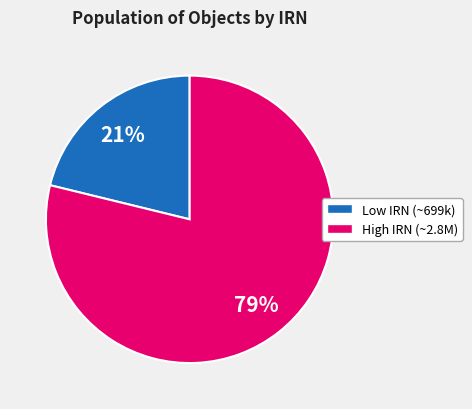

To the nearest percent, what is the average slice percentage?

50%